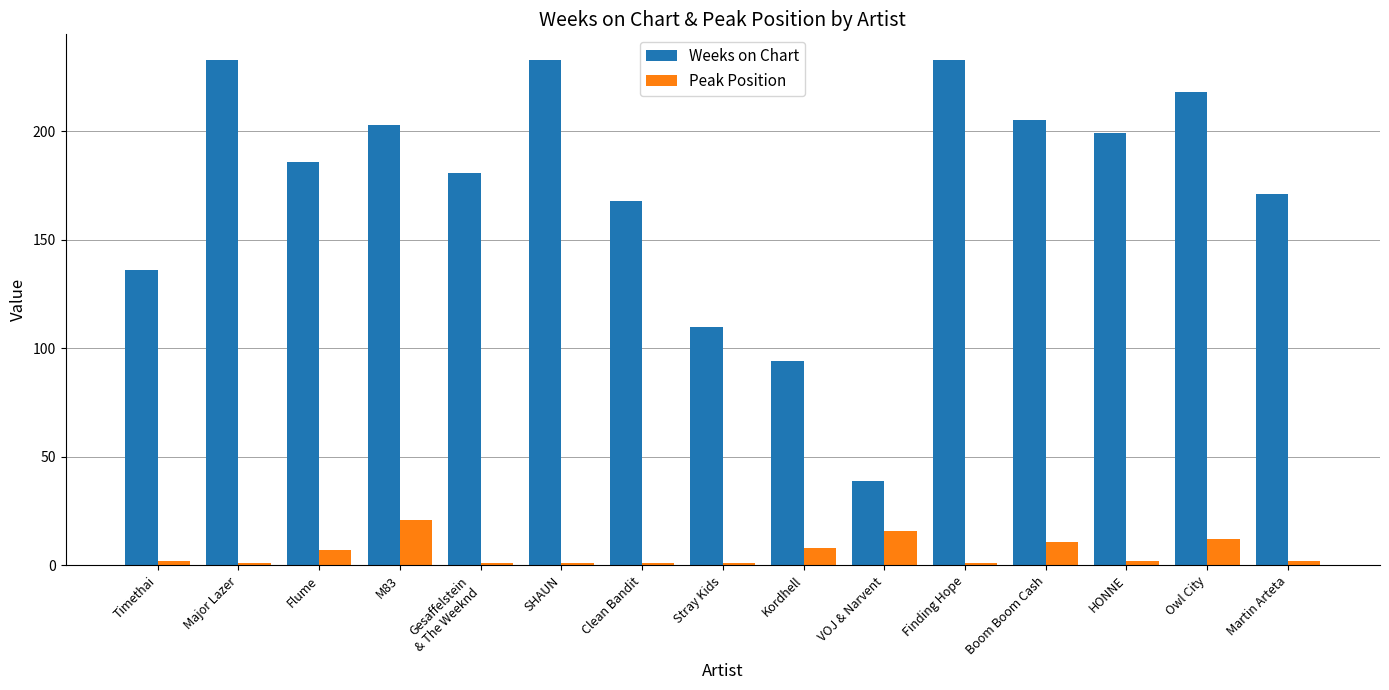

Which series changed the most between Stray Kids and VOJ & Narvent?

Weeks on Chart